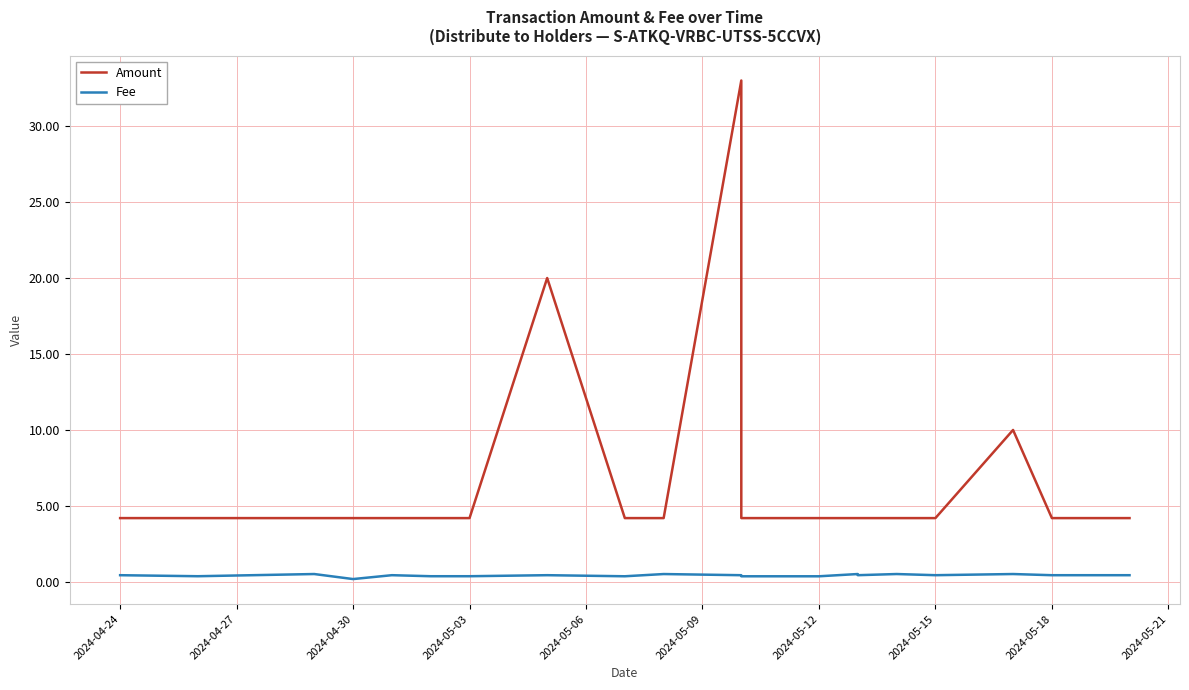

Between 2024-05-09 and 18, which is larger?

2024-05-09